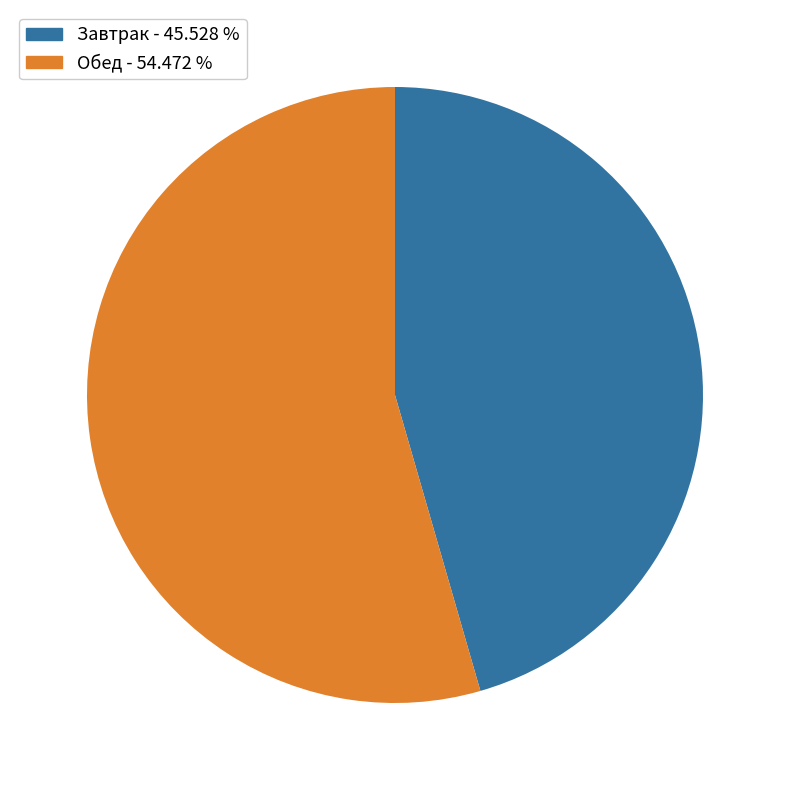

Which slice is the largest?

Обед - 54.472 %